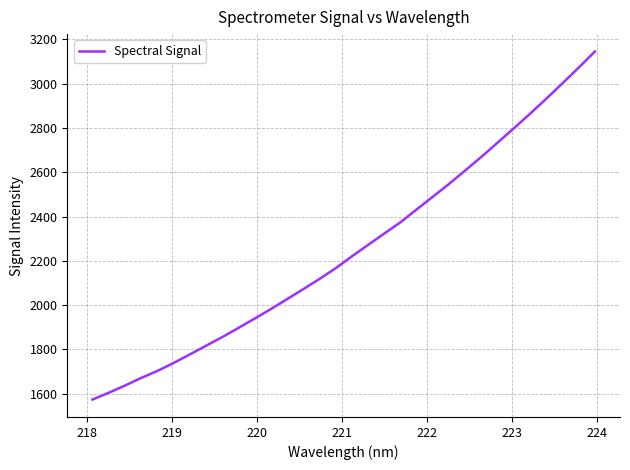

What is the difference between the maximum and minimum values?

1570.8